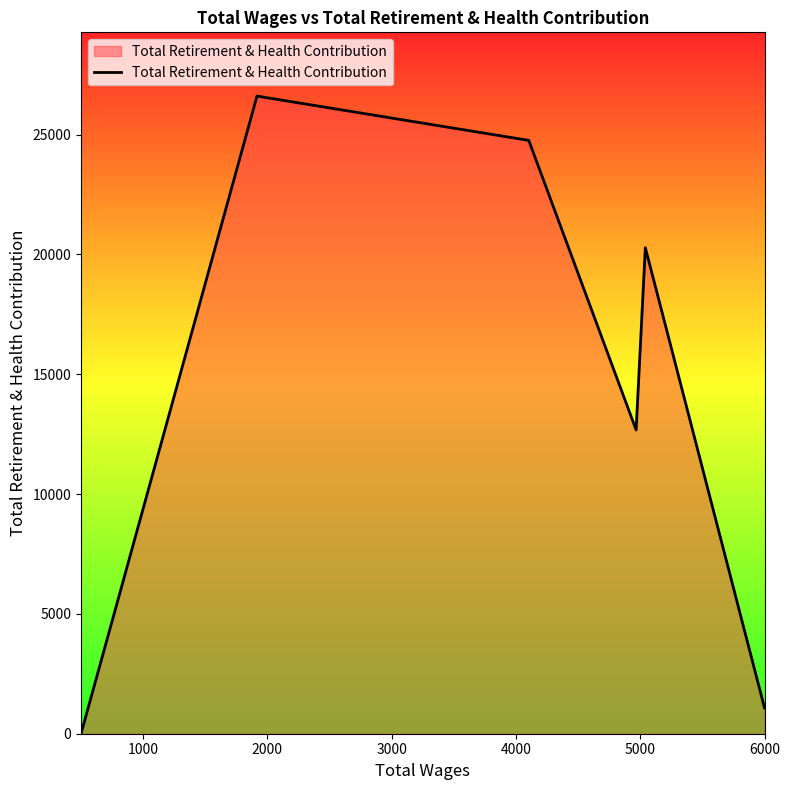

What is the difference between the second highest and minimum values?

24758